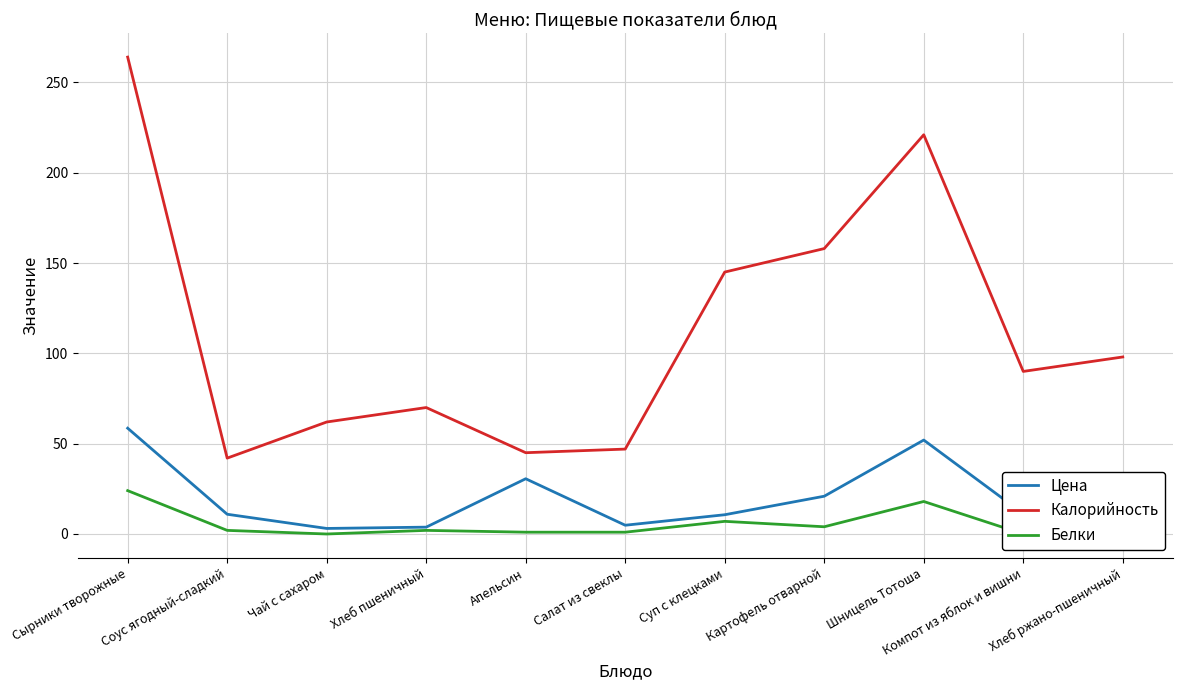

How many interior local valleys does the Белки series have?

3